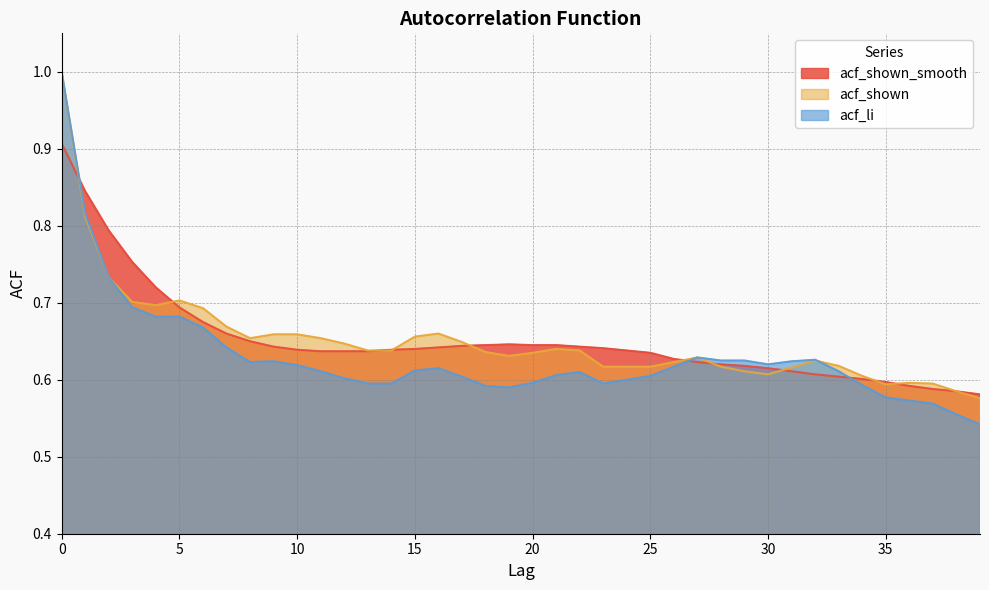

How many intersections are there between acf_shown_smooth and acf_li?

3